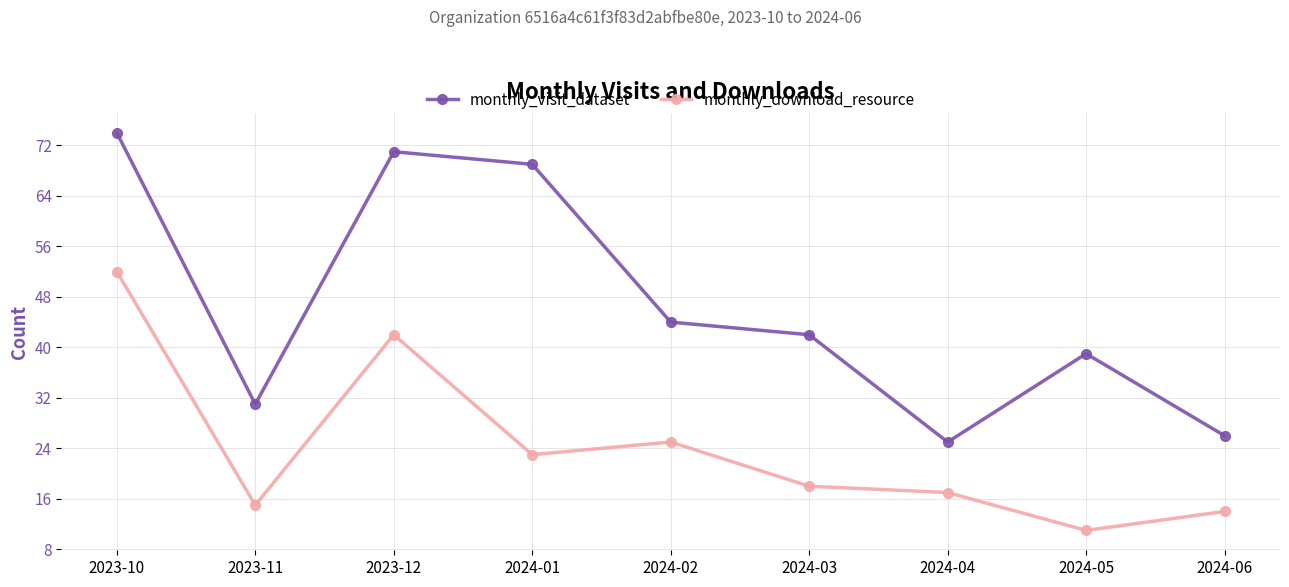

Where is the first local minimum for monthly_visit_dataset?

2023-11